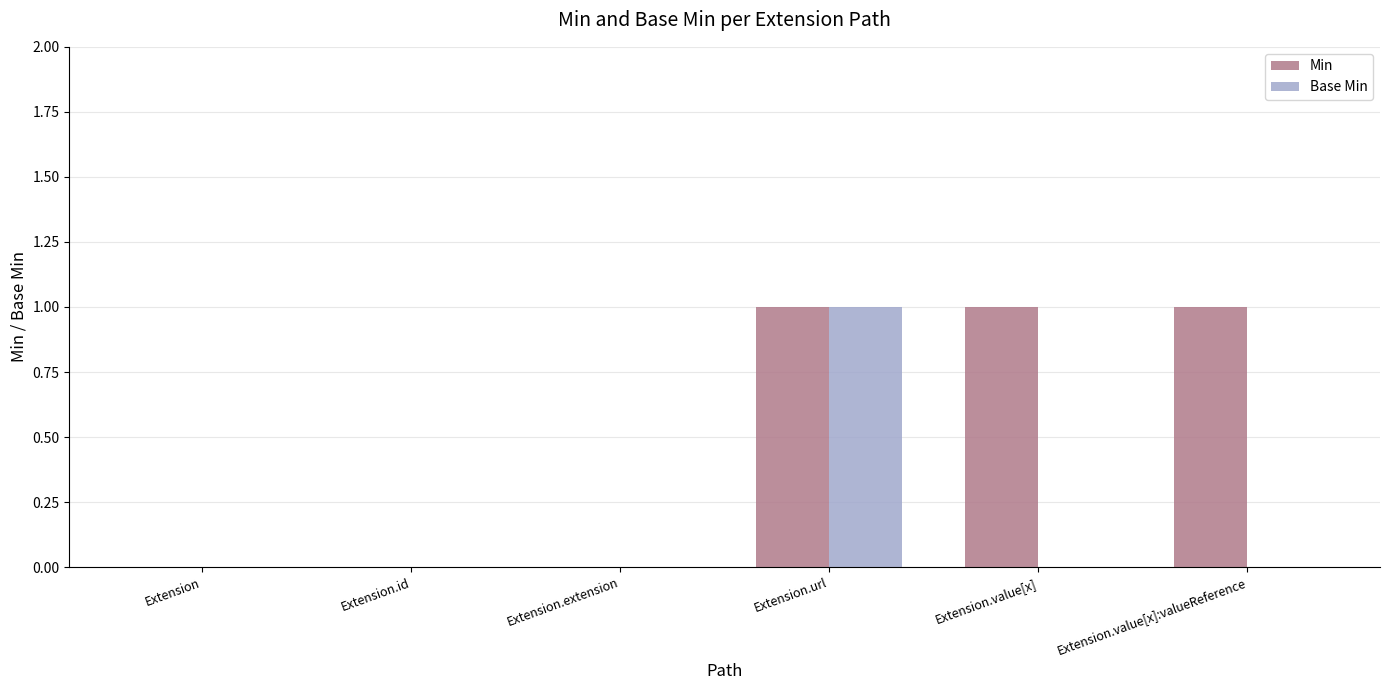

Reading left to right, transcribe all the data shown in this chart.

Min: Extension=0	Extension.id=0	Extension.extension=0	Extension.url=1	Extension.value[x]=1	Extension.value[x]:valueReference=1
Base Min: Extension=0	Extension.id=0	Extension.extension=0	Extension.url=1	Extension.value[x]=0	Extension.value[x]:valueReference=0